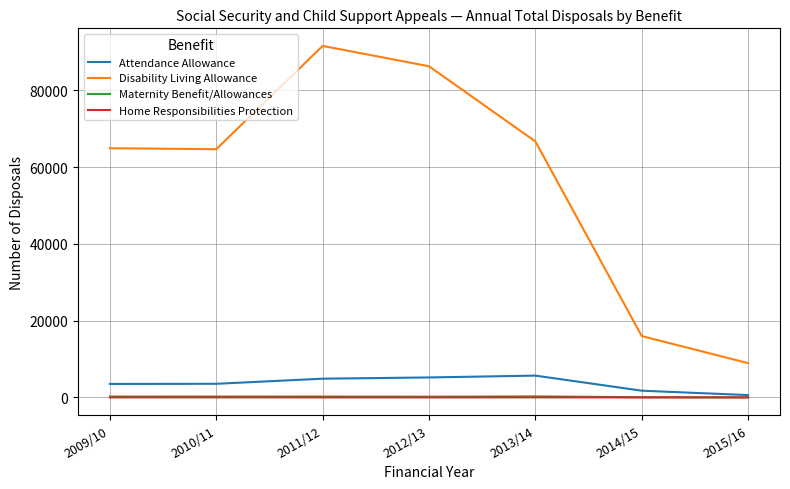

What is the difference between the second highest and minimum values in the Maternity Benefit/Allowances series?

213